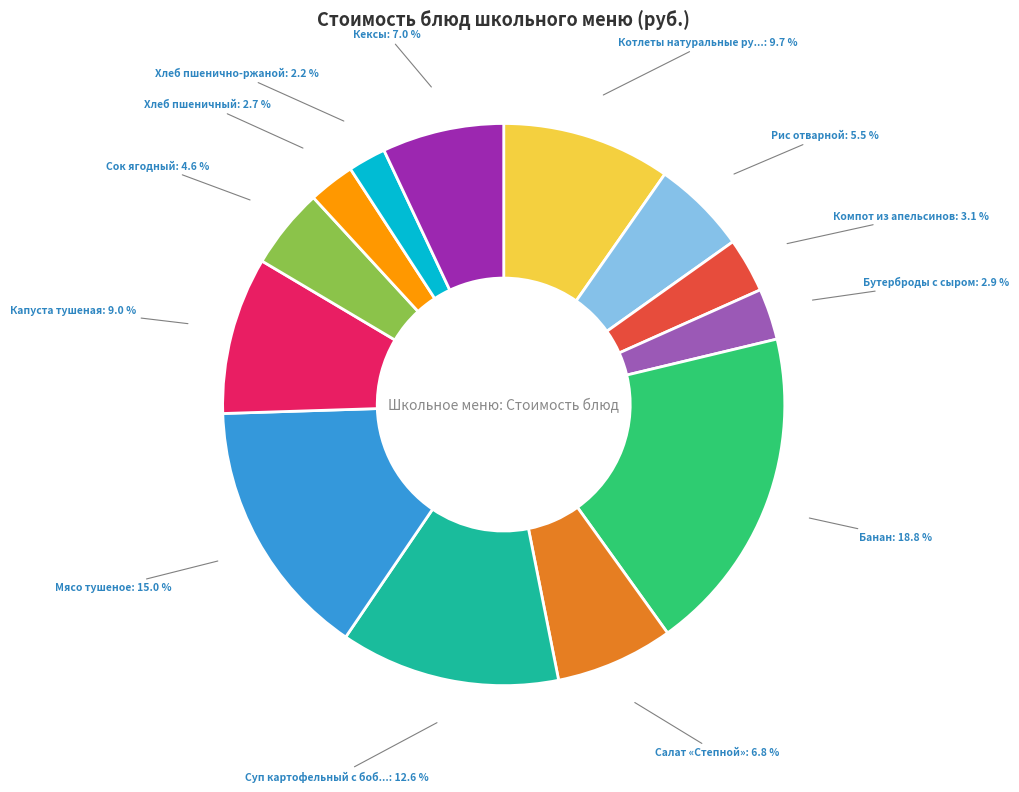

Is there a majority slice in this chart?

No